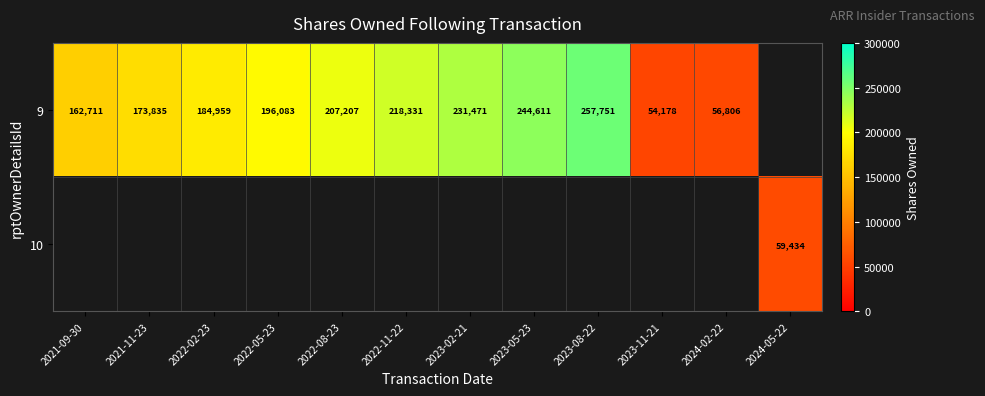

The 9 series shows 54178 at 2023-11-21. True or false?

True